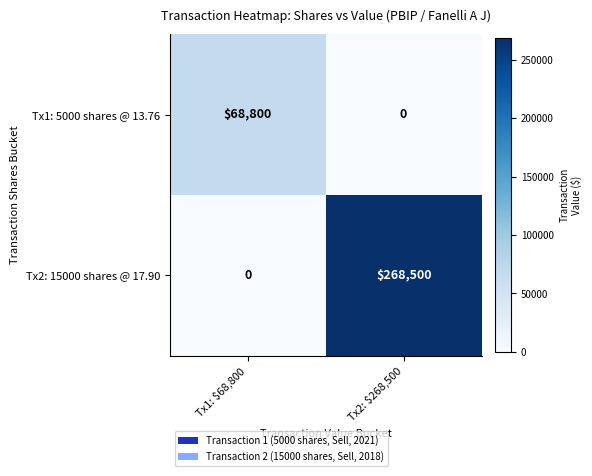

What is the sum of all Tx1: 5000 shares @ 13.76 values?

68800